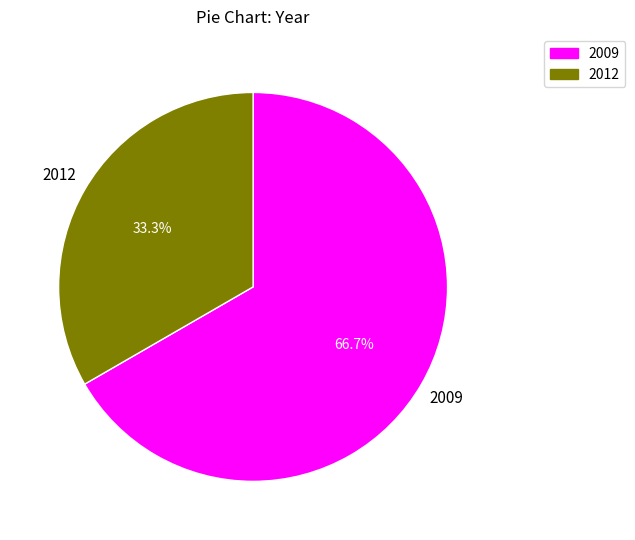

How many slices are in this pie chart?

2